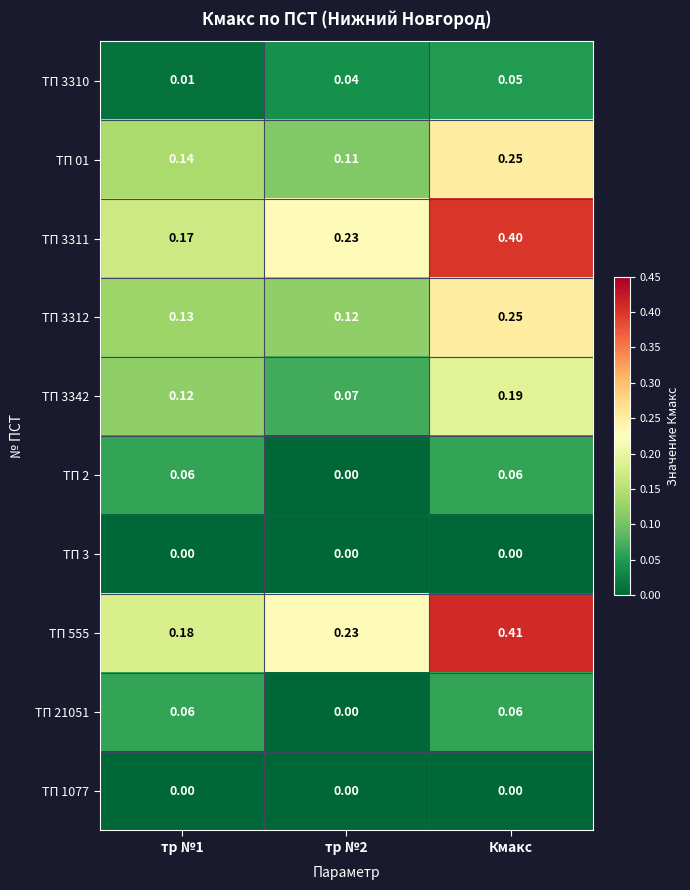

Is the value of ТП 3342 at Кмакс greater than the value of ТП 01 at тр №1?

Yes